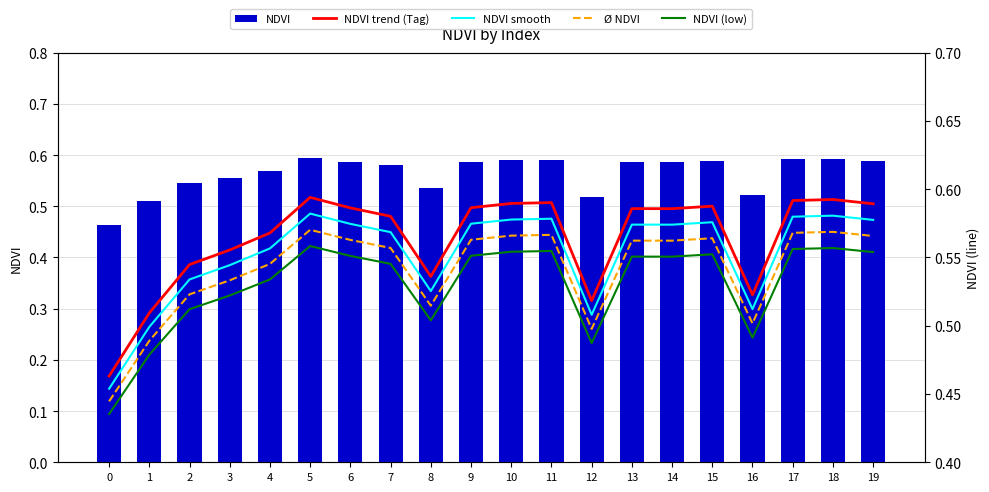

What is the difference between the NDVI smooth values at 2 and 0?

0.1